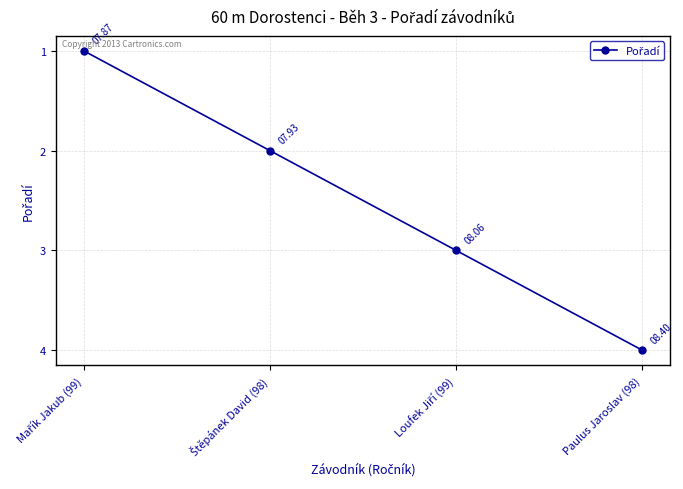

At which category does the chart reach its peak across all series?

Paulus Jaroslav (98)